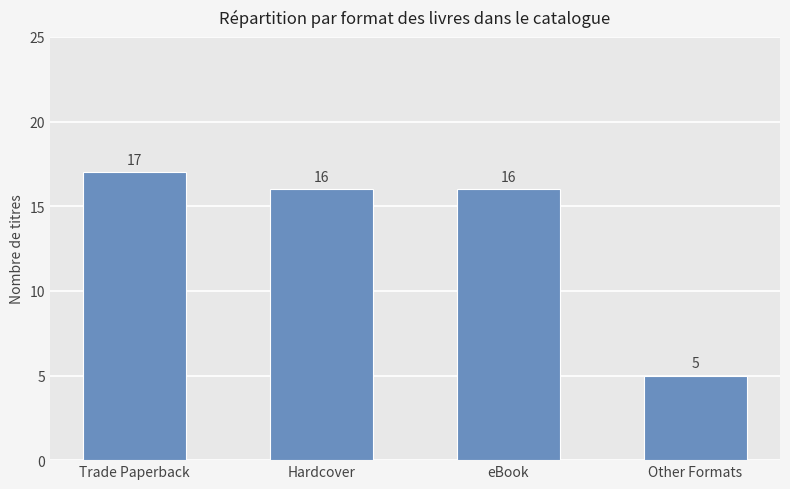

What is the value of the 1st bar from the left?

17